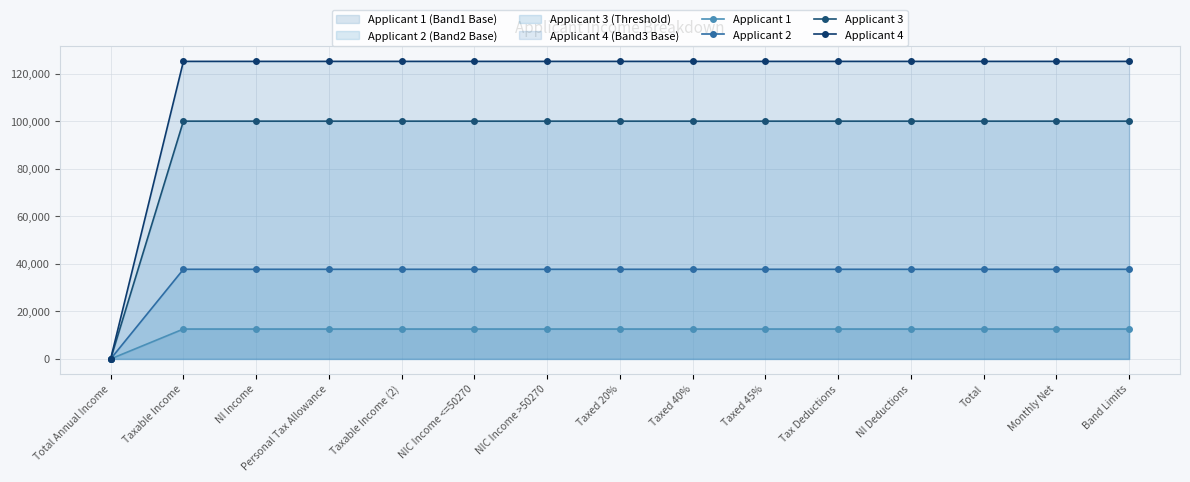

What is the label of the 2nd point from the left?

Taxable Income